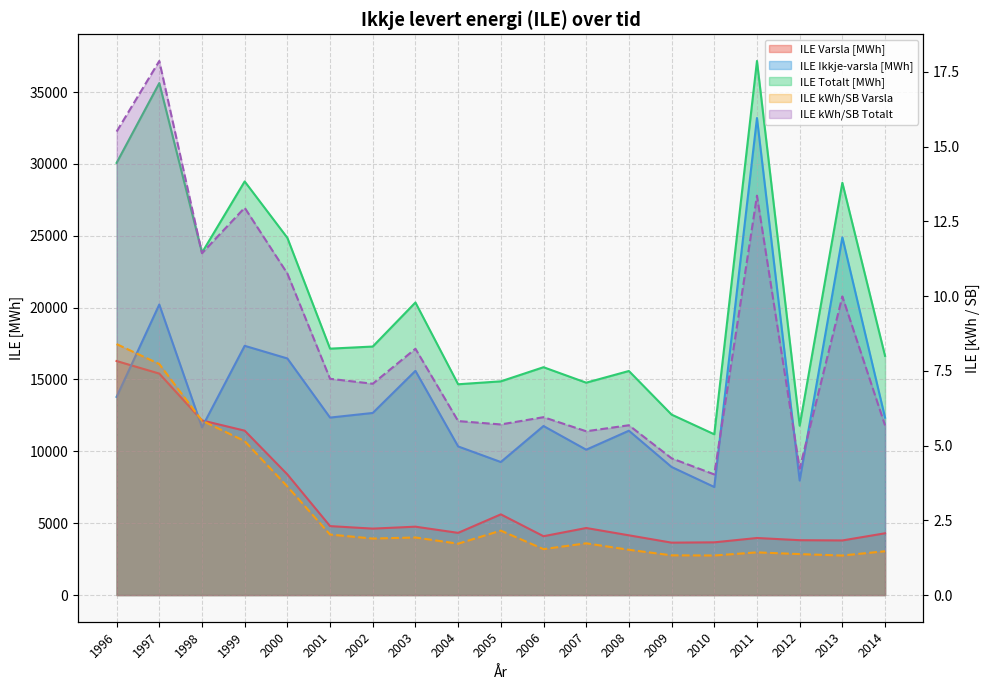

What is the average value of the ILE kWh/SB Totalt series?

8.5